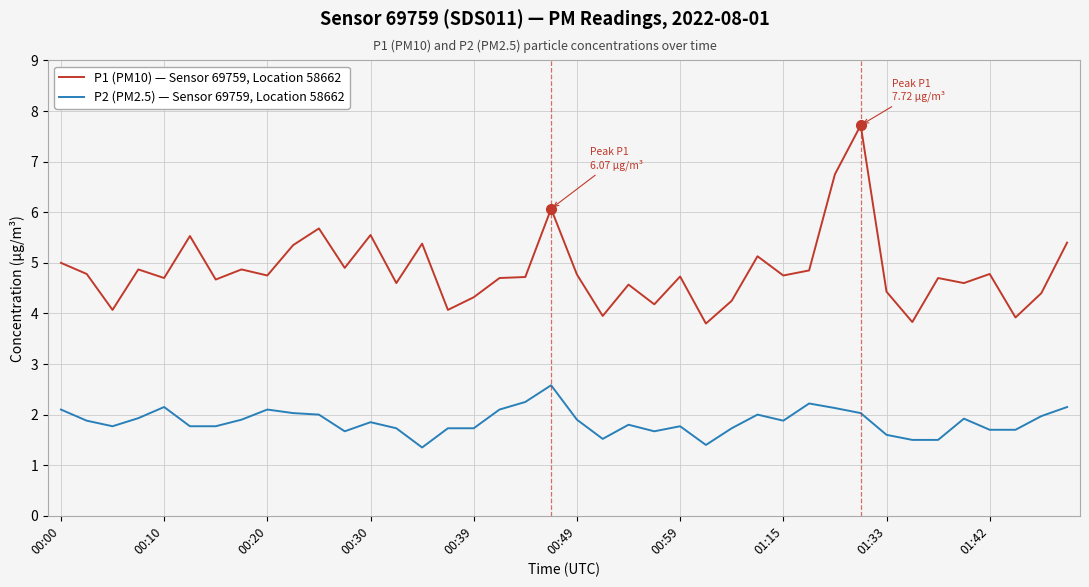

What is the difference between the maximum and minimum values in the P2 (PM2.5) — Sensor 69759, Location 58662 series?

1.2